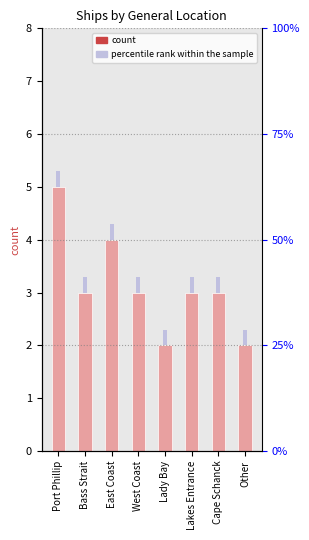

How many data points are less than 3?

2